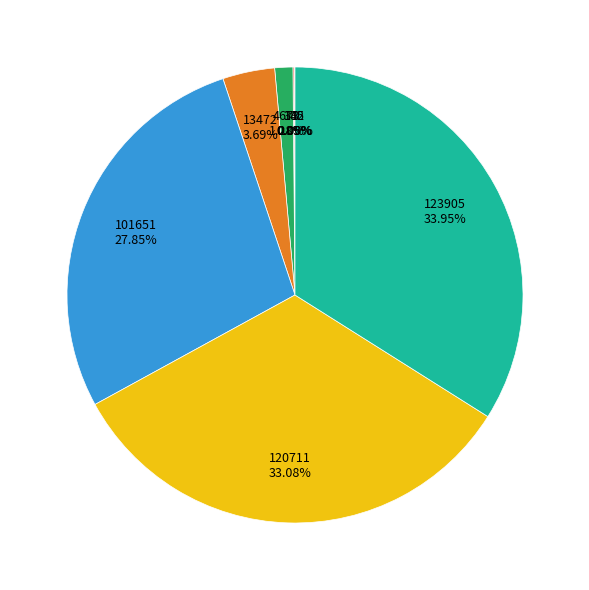

To the nearest percent, what is the difference between the largest and smallest slice percentages?

34%